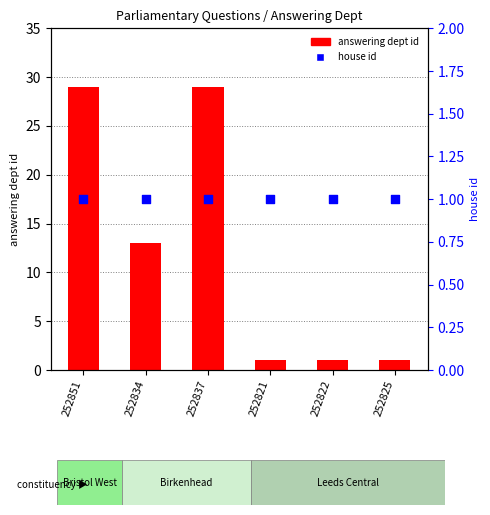

What are all the series names shown in the legend?

answering dept id, house id